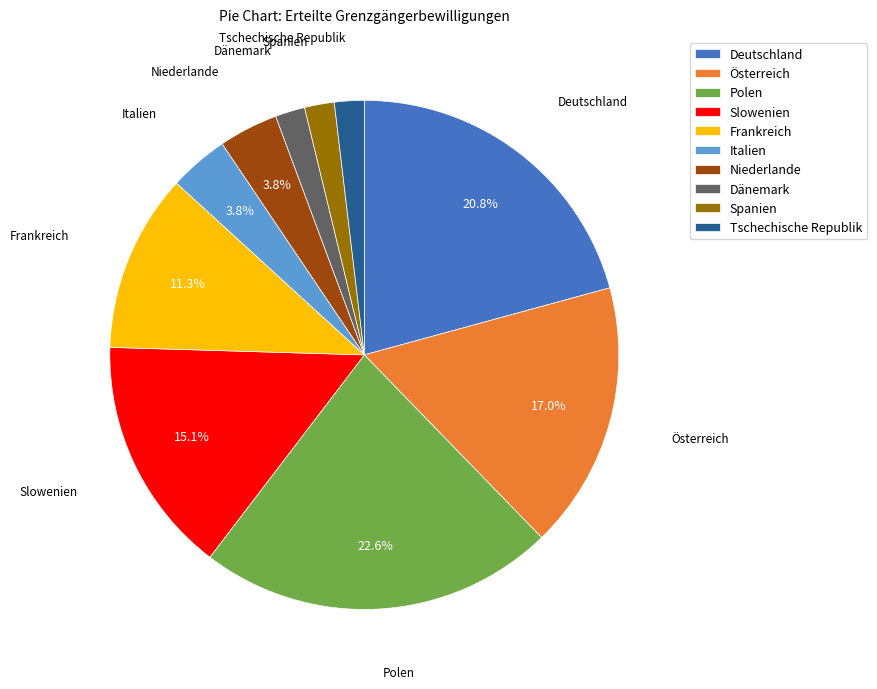

Is there a majority slice in this chart?

No